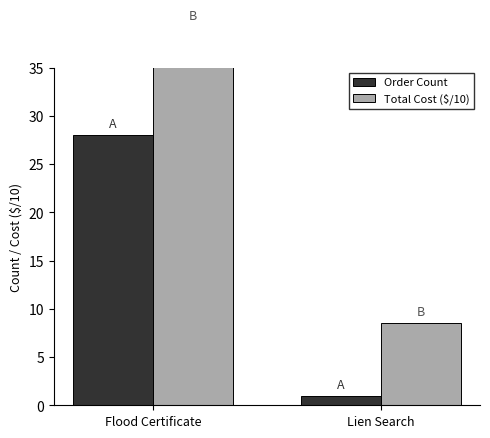

What is the total value across all series at Lien Search?

9.5